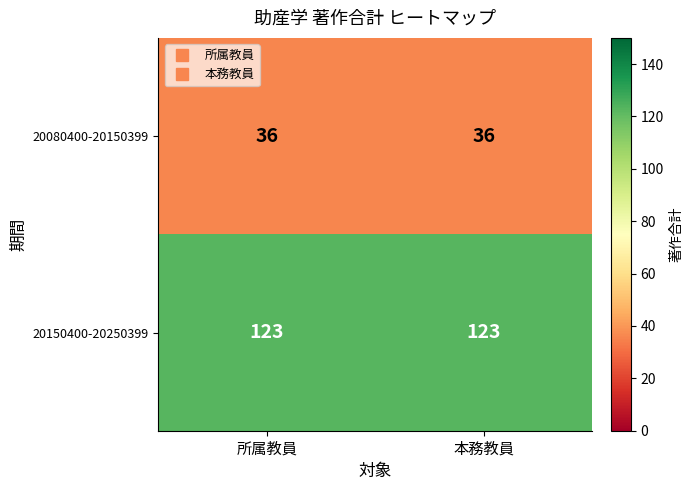

List the series in order of their overall mean, highest first.

20150400-20250399, 20080400-20150399